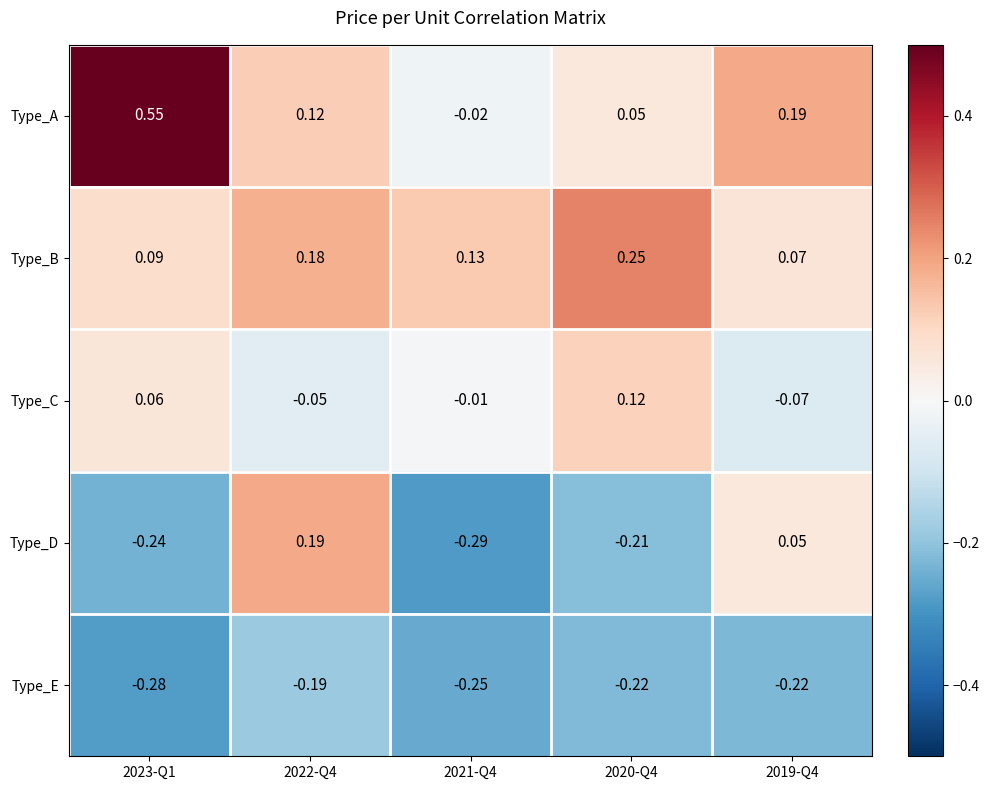

At 2023-Q1, list the series in order from largest to smallest.

Type_A, Type_B, Type_C, Type_D, Type_E